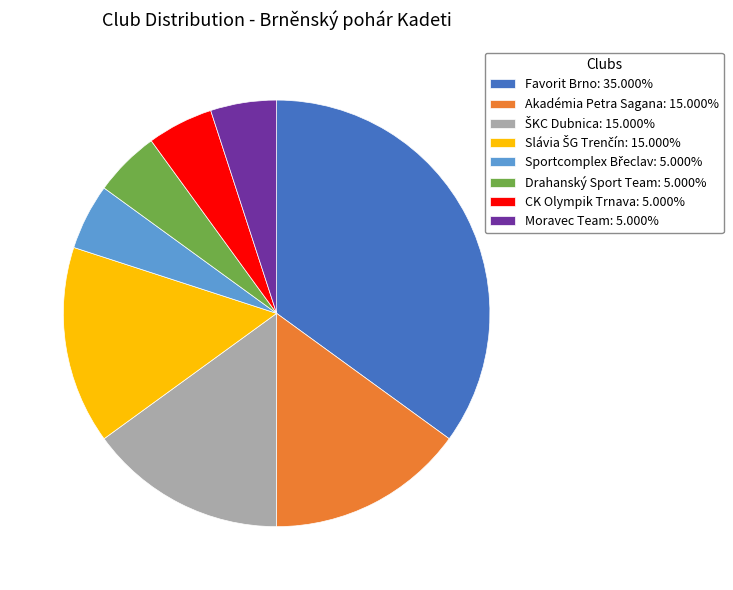

The Akadémia Petra Sagana slice represents 15% of the pie. True or false?

True